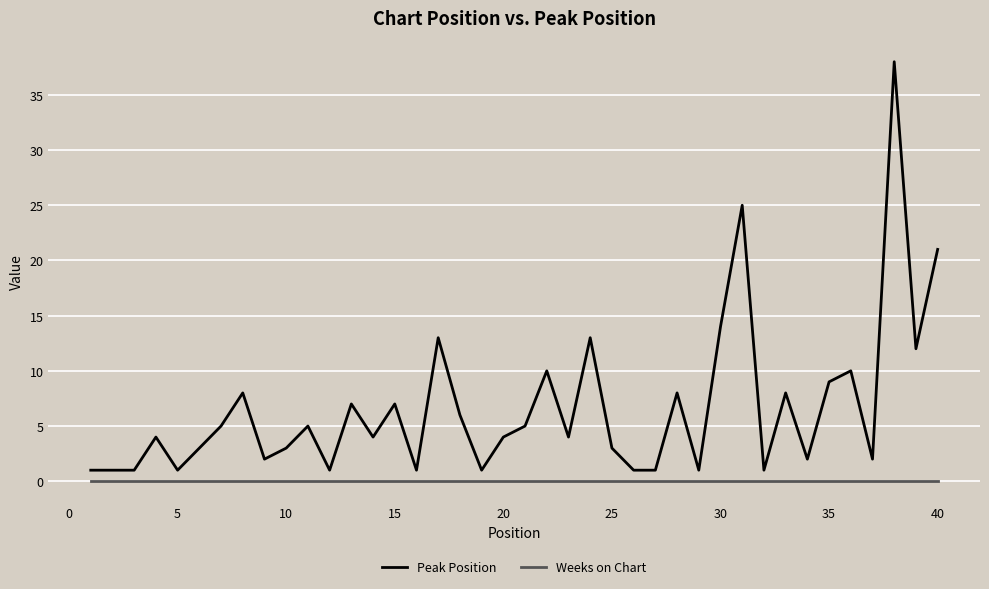

Which series has the largest total across all categories?

Peak Position